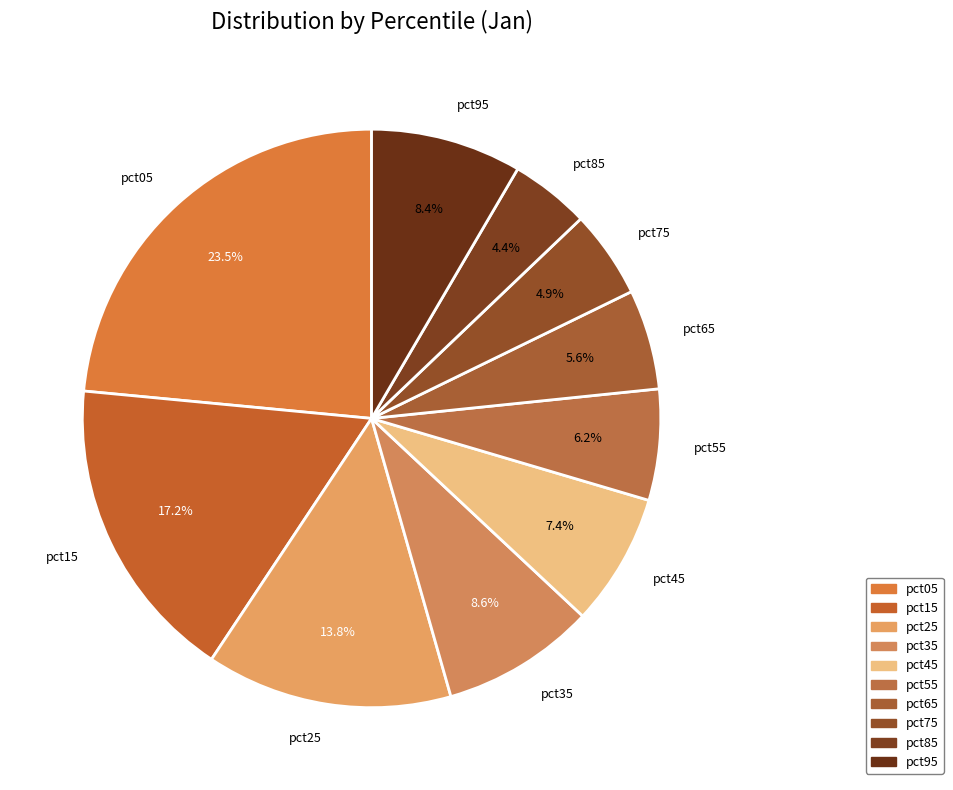

What percentage is the pct15 slice, to the nearest percent?

17%